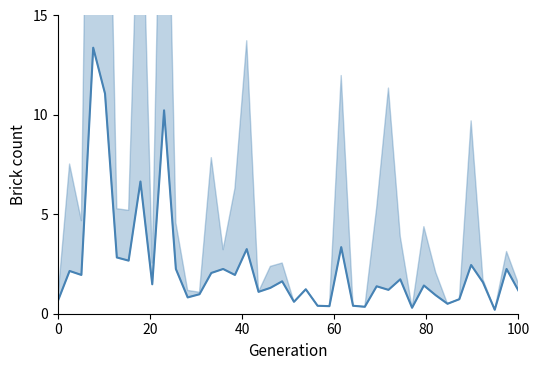

How many distinct data groups are displayed?

1